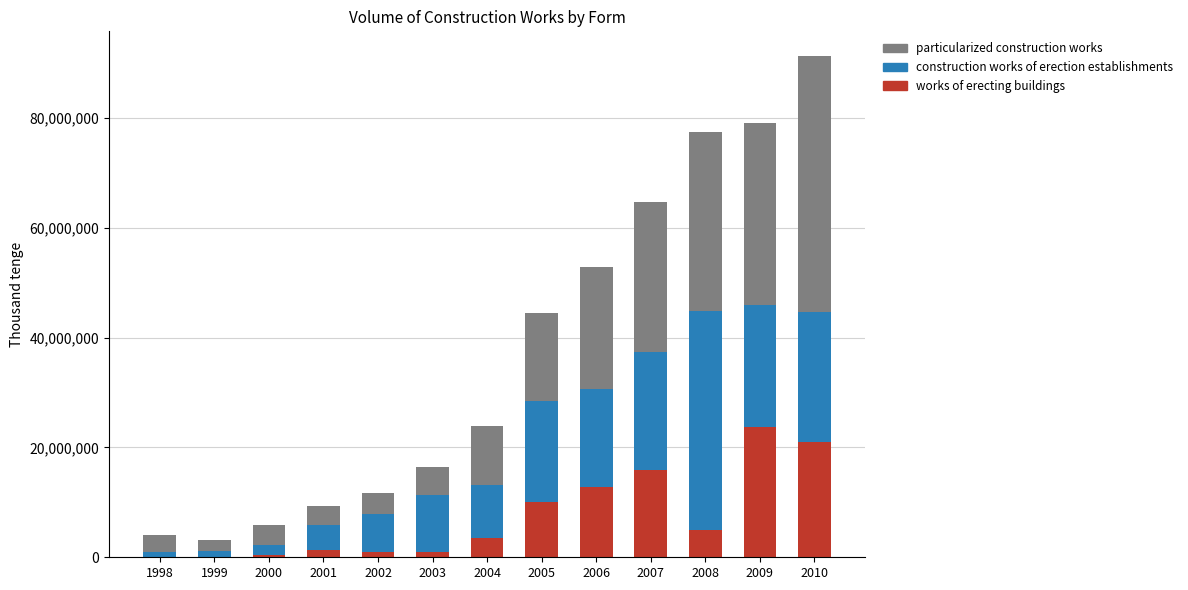

What is the sum of all works of erecting buildings values?

95852040